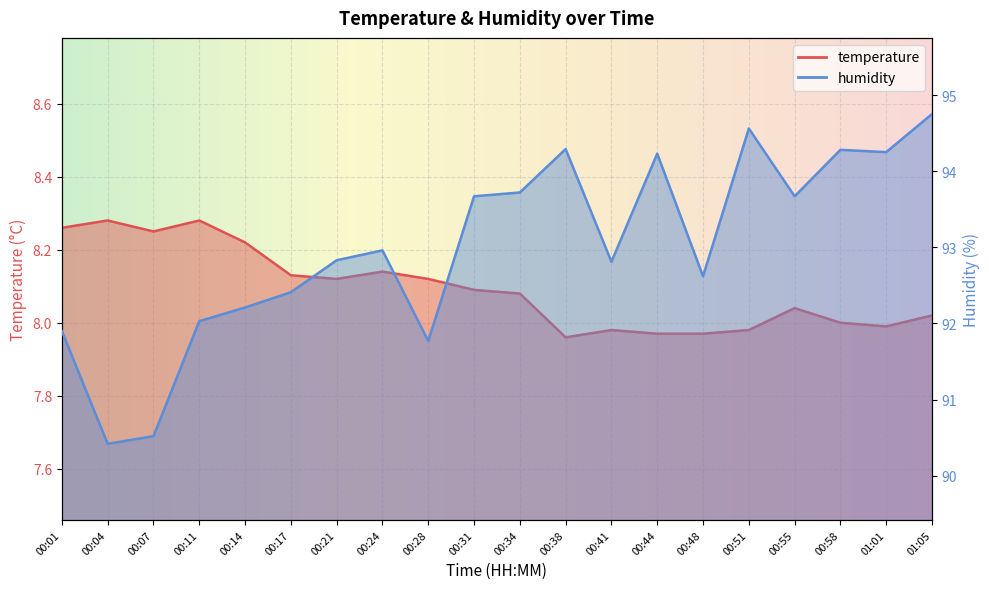

Where does the temperature series first go above 8?

00:01